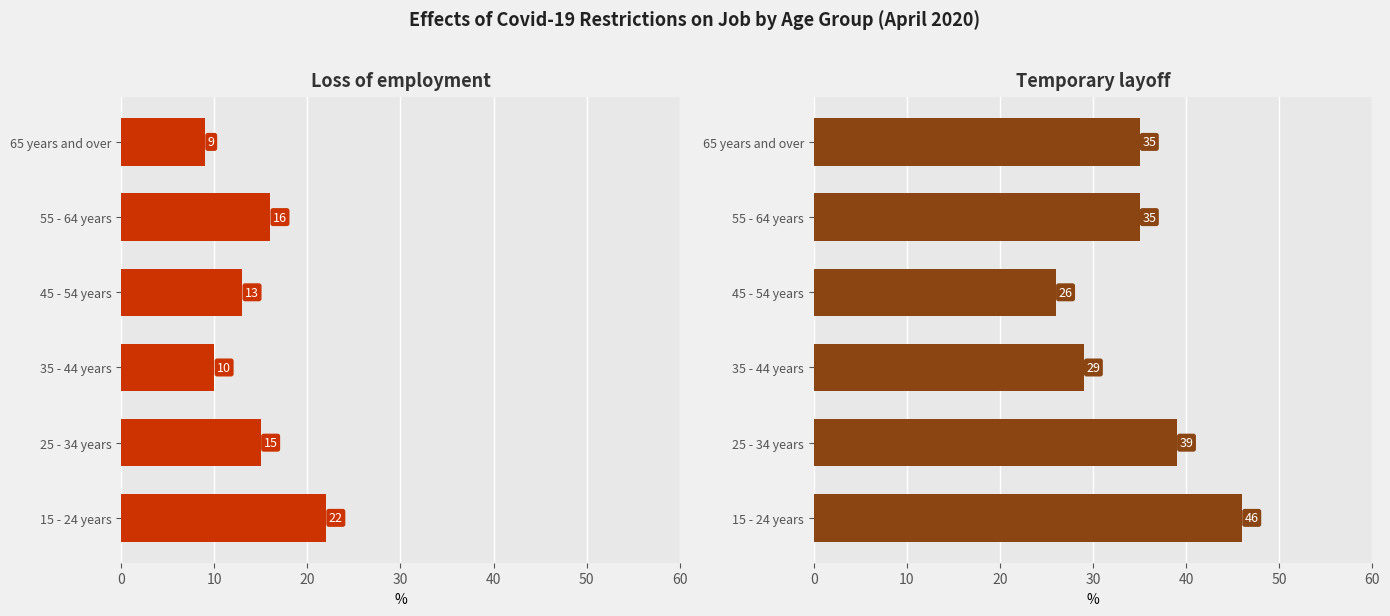

How many Temporary layoff values are between 29 and 39?

4